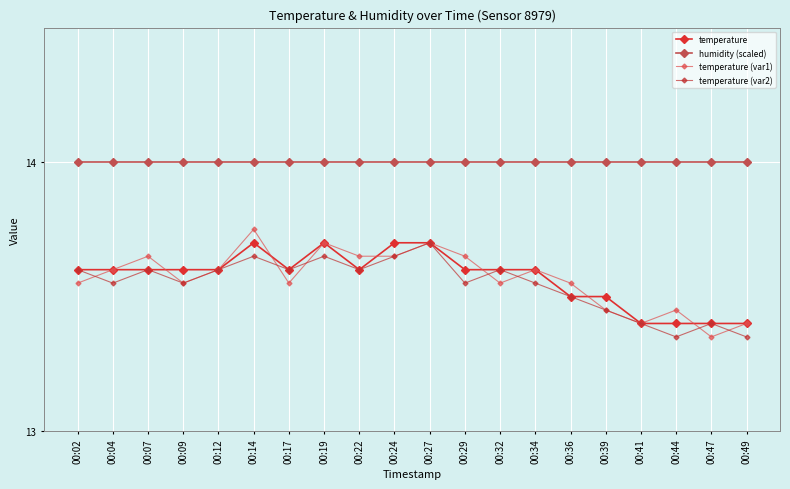

At how many categories does at least one series exceed 13?

20